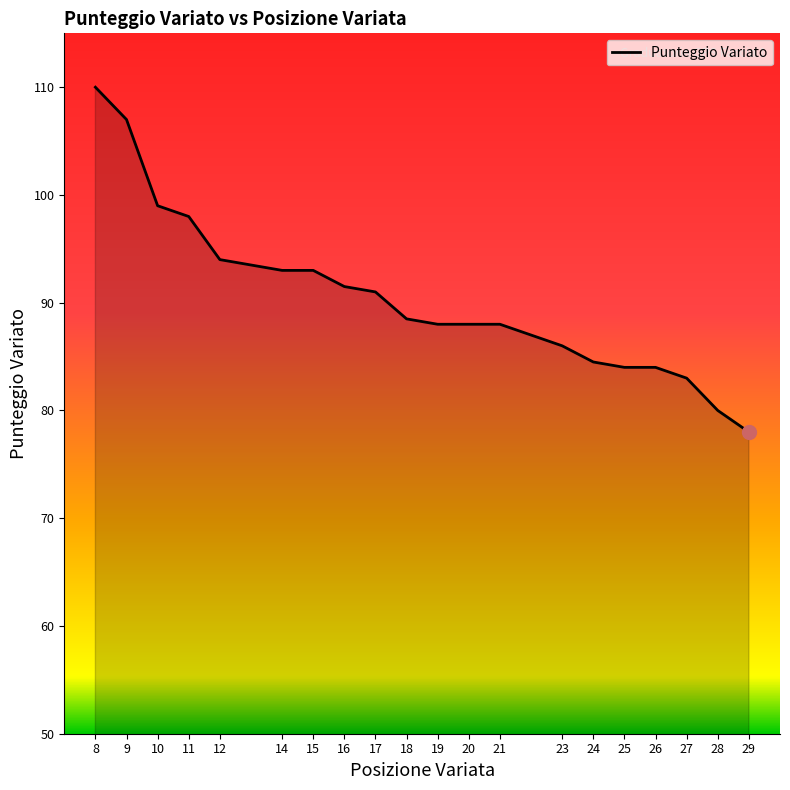

Which has a higher value, 10 or 23?

10